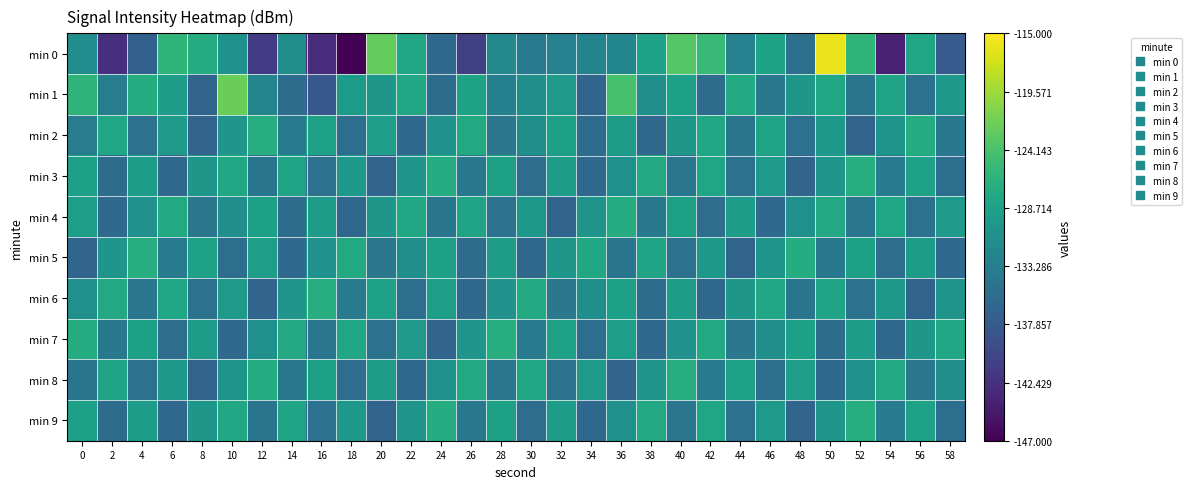

Reading right to left, transcribe all the data shown in this chart.

min 0: 58=-137.8	56=-128.2	54=-144.1	52=-126.1	50=-116.0	48=-135.2	46=-128.4	44=-132.8	42=-125.3	40=-123.4	38=-128.6	36=-132.3	34=-132.5	32=-133.0	30=-133.7	28=-131.9	26=-140.9	24=-136.1	22=-128.2	20=-122.5	18=-146.8	16=-142.9	14=-131.1	12=-141.4	10=-130.6	8=-127.2	6=-126.1	4=-137.1	2=-142.5	0=-131.3
min 1: 58=-129.9	56=-135.1	54=-128.3	52=-134.6	50=-127.8	48=-130.0	46=-134.2	44=-127.5	42=-135.7	40=-128.9	38=-131.1	36=-124.3	34=-136.6	32=-129.8	30=-131.0	28=-133.2	26=-128.5	24=-135.7	22=-127.9	20=-130.1	18=-129.6	16=-138.3	14=-135.6	12=-132.4	10=-122.2	8=-136.7	6=-129.3	4=-127.2	2=-133.4	0=-126.2
min 2: 58=-134.0	56=-127.2	54=-130.5	52=-136.7	50=-129.9	48=-135.1	46=-128.3	44=-134.6	42=-127.8	40=-130.0	38=-136.2	36=-129.5	34=-135.7	32=-128.9	30=-131.1	28=-134.3	26=-127.6	24=-130.8	22=-136.0	20=-129.2	18=-135.5	16=-128.7	14=-133.9	12=-127.1	10=-130.3	8=-136.6	6=-129.8	4=-135.0	2=-128.2	0=-133.5
min 3: 58=-135.5	56=-128.7	54=-133.9	52=-127.1	50=-130.3	48=-136.6	46=-129.8	44=-135.0	42=-128.2	40=-134.5	38=-127.7	36=-130.9	34=-136.1	32=-129.3	30=-135.6	28=-128.8	26=-134.0	24=-127.2	22=-130.5	20=-136.7	18=-129.9	16=-135.1	14=-128.3	12=-134.6	10=-127.8	8=-130.0	6=-136.2	4=-129.5	2=-135.7	0=-128.9
min 4: 58=-129.8	56=-135.0	54=-128.2	52=-134.5	50=-127.7	48=-130.9	46=-136.1	44=-129.3	42=-135.6	40=-128.8	38=-134.0	36=-127.2	34=-130.5	32=-136.7	30=-129.9	28=-135.1	26=-128.3	24=-134.6	22=-127.8	20=-130.0	18=-136.2	16=-129.5	14=-135.7	12=-128.9	10=-131.1	8=-134.3	6=-127.6	4=-130.8	2=-136.0	0=-129.2
min 5: 58=-136.1	56=-129.3	54=-135.6	52=-128.8	50=-134.0	48=-127.2	46=-130.5	44=-136.7	42=-129.9	40=-135.1	38=-128.3	36=-134.6	34=-127.8	32=-130.0	30=-136.2	28=-129.5	26=-135.7	24=-128.9	22=-131.1	20=-134.3	18=-127.6	16=-130.8	14=-136.0	12=-129.2	10=-135.5	8=-128.7	6=-133.9	4=-127.1	2=-130.3	0=-136.6
min 6: 58=-130.5	56=-136.7	54=-129.9	52=-135.1	50=-128.3	48=-134.6	46=-127.8	44=-130.0	42=-136.2	40=-129.5	38=-135.7	36=-128.9	34=-131.1	32=-134.3	30=-127.6	28=-130.8	26=-136.0	24=-129.2	22=-135.5	20=-128.7	18=-133.9	16=-127.1	14=-130.3	12=-136.6	10=-129.8	8=-135.0	6=-128.2	4=-134.5	2=-127.7	0=-130.9
min 7: 58=-127.8	56=-130.0	54=-136.2	52=-129.5	50=-135.7	48=-128.9	46=-131.1	44=-134.3	42=-127.6	40=-130.8	38=-136.0	36=-129.2	34=-135.5	32=-128.7	30=-133.9	28=-127.1	26=-130.3	24=-136.6	22=-129.8	20=-135.0	18=-128.2	16=-134.5	14=-127.7	12=-130.9	10=-136.1	8=-129.3	6=-135.6	4=-128.8	2=-134.0	0=-127.2
min 8: 58=-131.1	56=-134.3	54=-127.6	52=-130.8	50=-136.0	48=-129.2	46=-135.5	44=-128.7	42=-133.9	40=-127.1	38=-130.3	36=-136.6	34=-129.8	32=-135.0	30=-128.2	28=-134.5	26=-127.7	24=-130.9	22=-136.1	20=-129.3	18=-135.6	16=-128.8	14=-134.0	12=-127.2	10=-130.5	8=-136.7	6=-129.9	4=-135.1	2=-128.3	0=-134.6
min 9: 58=-135.5	56=-128.7	54=-133.9	52=-127.1	50=-130.3	48=-136.6	46=-129.8	44=-135.0	42=-128.2	40=-134.5	38=-127.7	36=-130.9	34=-136.1	32=-129.3	30=-135.6	28=-128.8	26=-134.0	24=-127.2	22=-130.5	20=-136.7	18=-129.9	16=-135.1	14=-128.3	12=-134.6	10=-127.8	8=-130.0	6=-136.2	4=-129.5	2=-135.7	0=-128.9